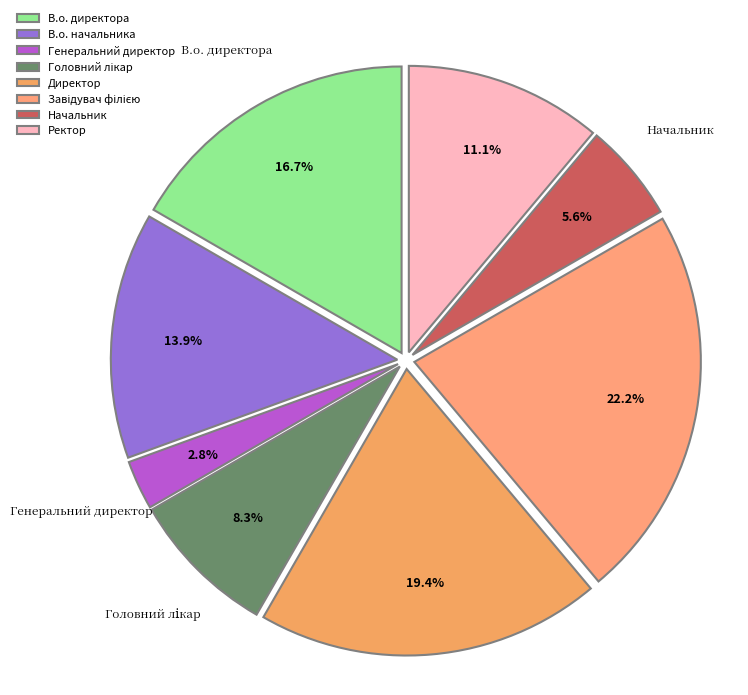

How many slices are in this pie chart?

8